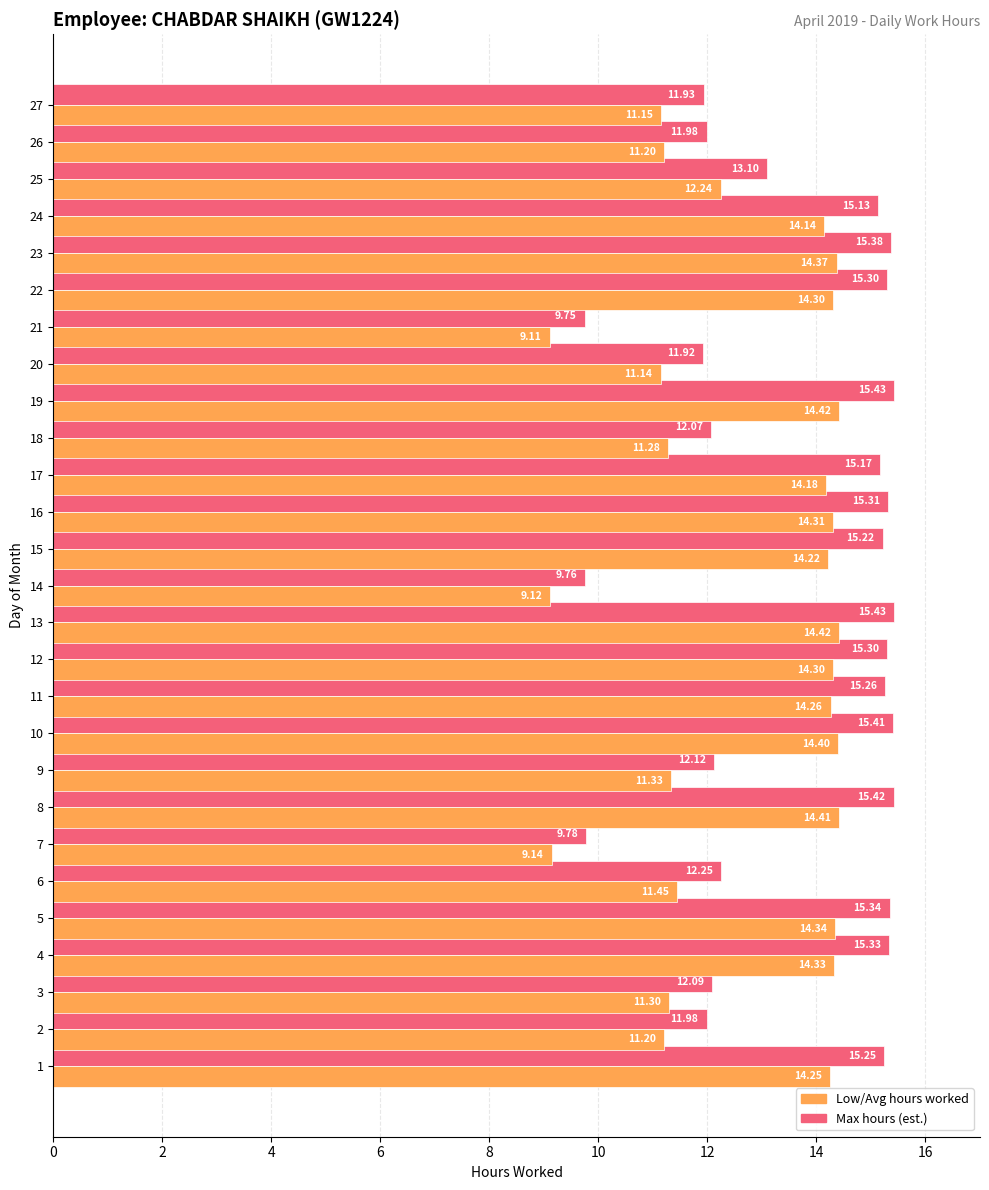

What is the difference between the highest and lowest values at 10?

1.0